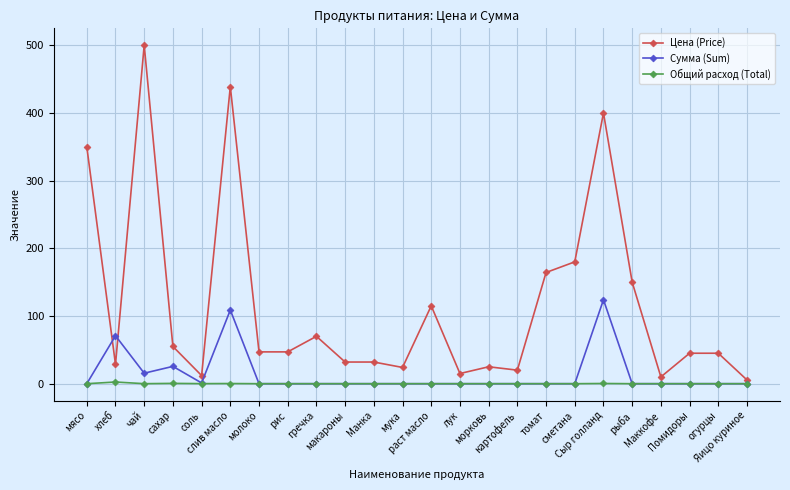

How many intersections are there between Сумма (Sum) and Цена (Price)?

2